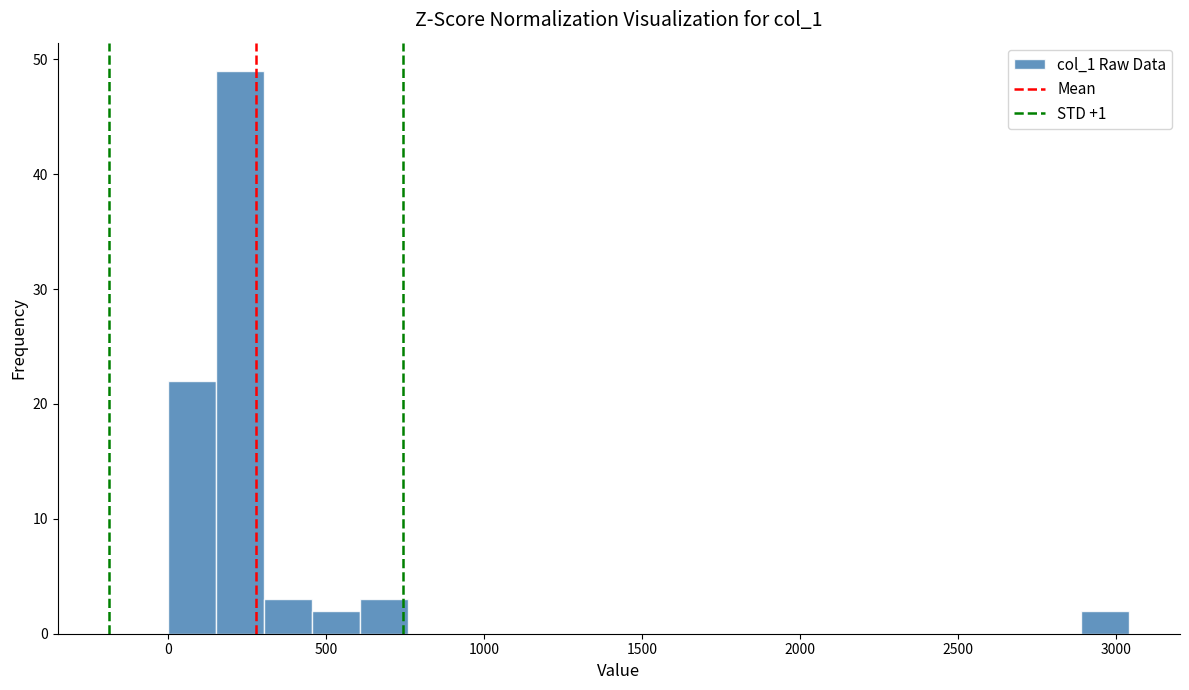

Read against the x-axis, roughly where is the centre of the tallest bar?

250